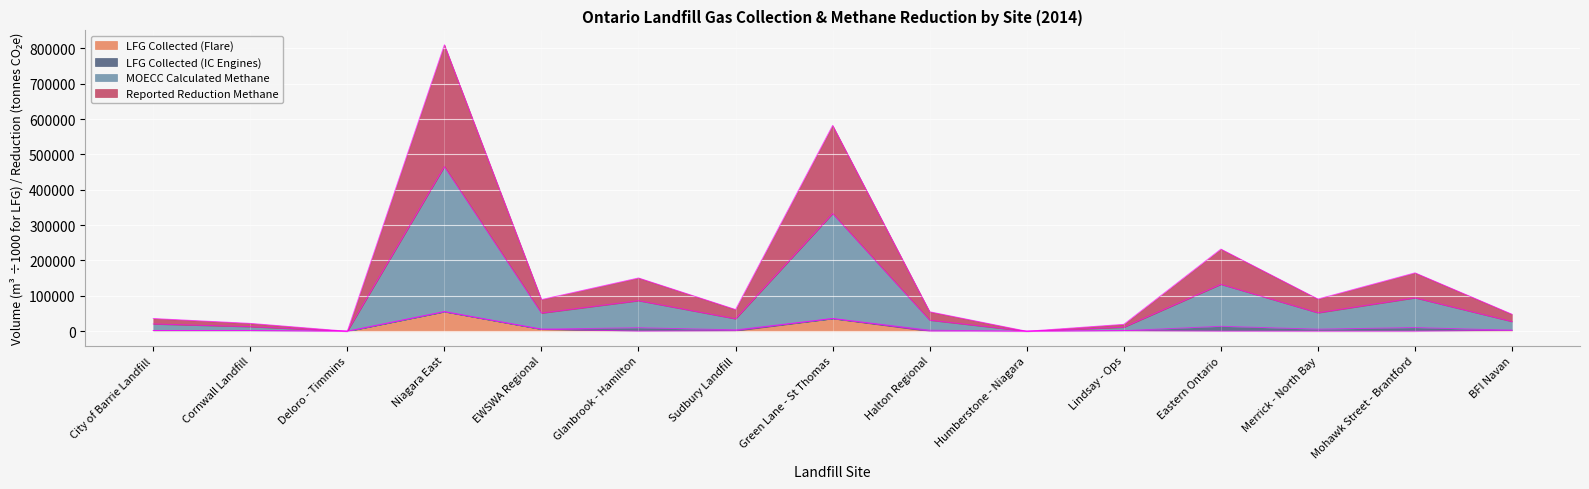

Which series changed the most between Sudbury Landfill and Green Lane - St Thomas?

MOECC Calculated Methane